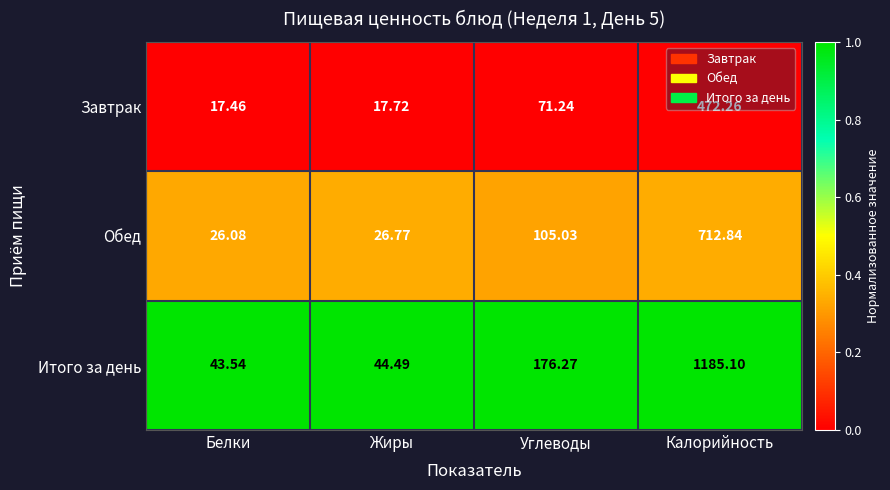

List the series in order of their overall mean, highest first.

Итого за день, Обед, Завтрак